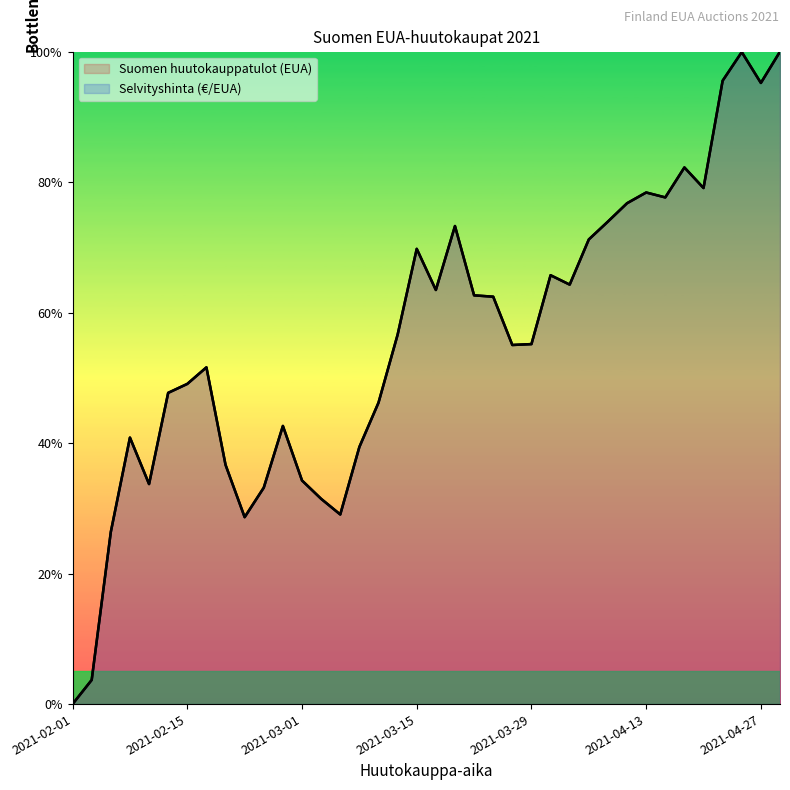

Which series has the largest total across all categories?

Suomen huutokauppatulot (EUA)